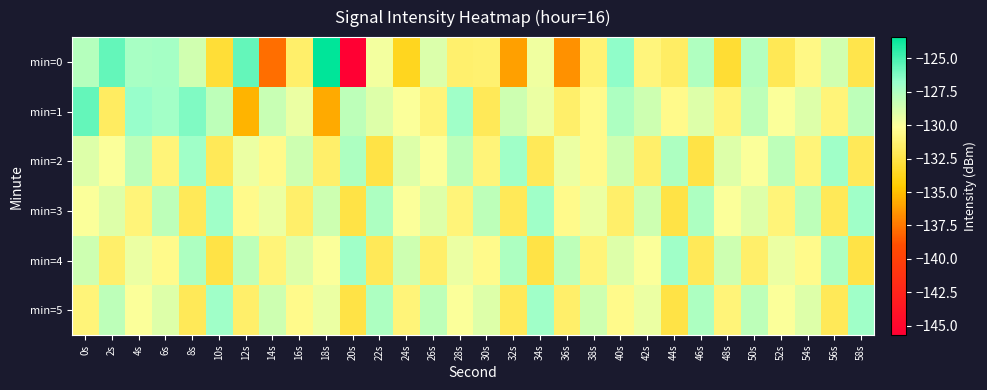

List the series in order of their peak value, highest first.

min=0, min=1, min=2, min=3, min=4, min=5